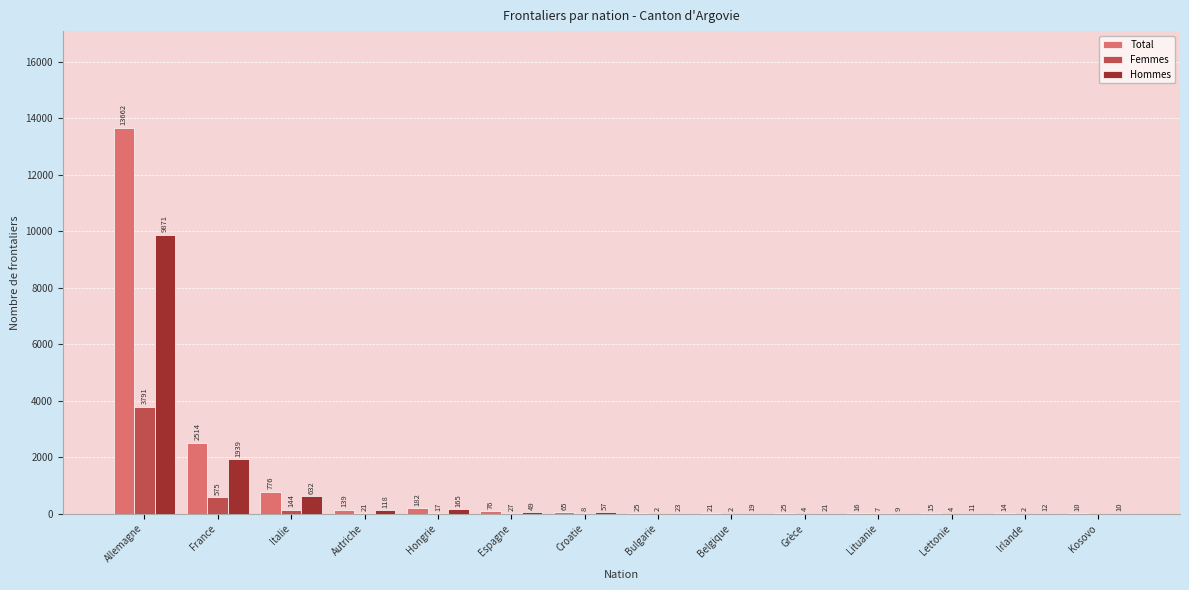

Are the bars horizontal?

No